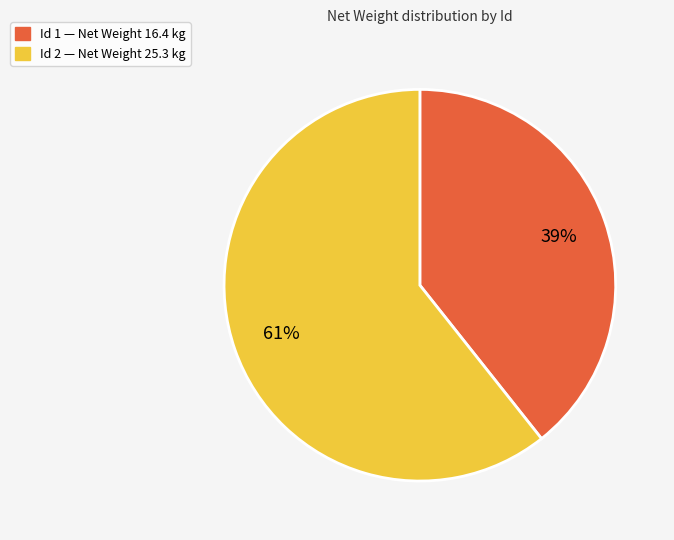

Do Id 1 — Net Weight 16.4 kg and Id 2 — Net Weight 25.3 kg together represent more than half of the pie?

Yes